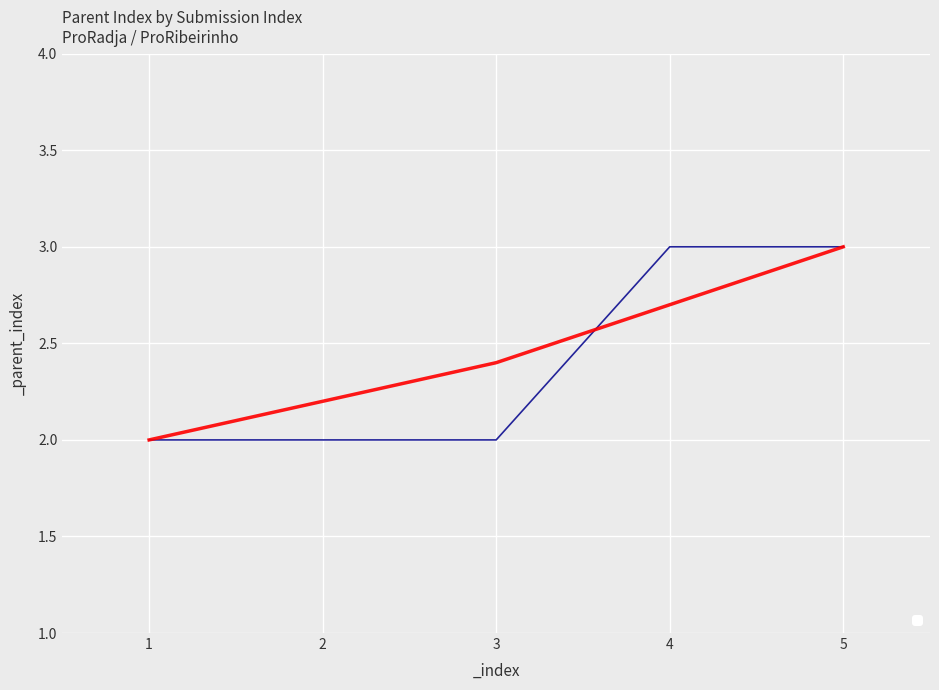

The _parent_index_smooth series shows 0.6 at 2. True or false?

False